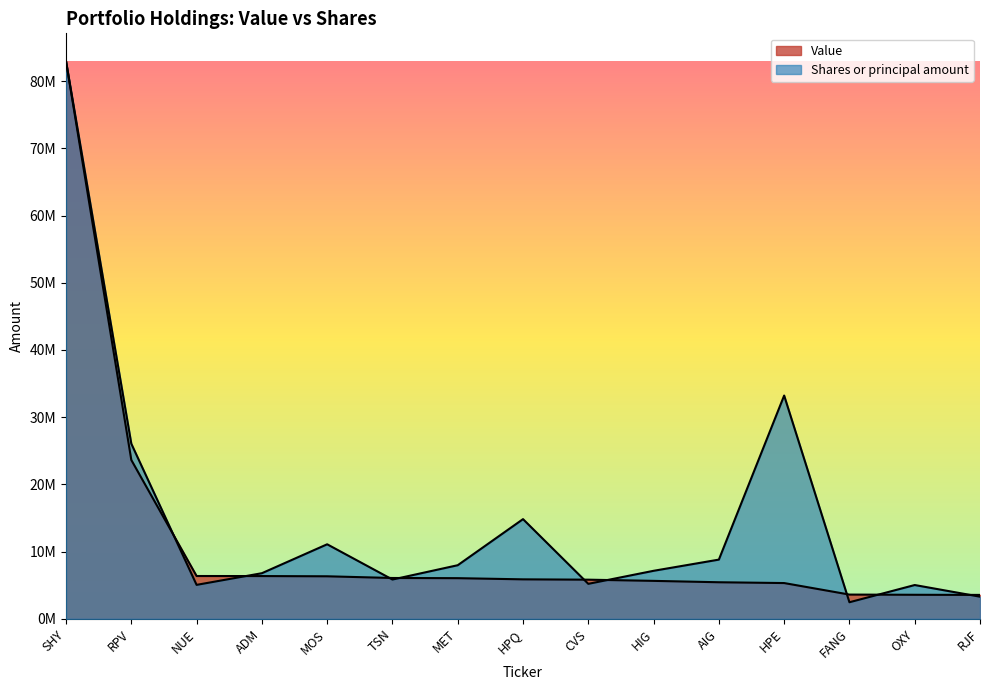

True or false: Value has more than 2 points higher than both neighbors.

False